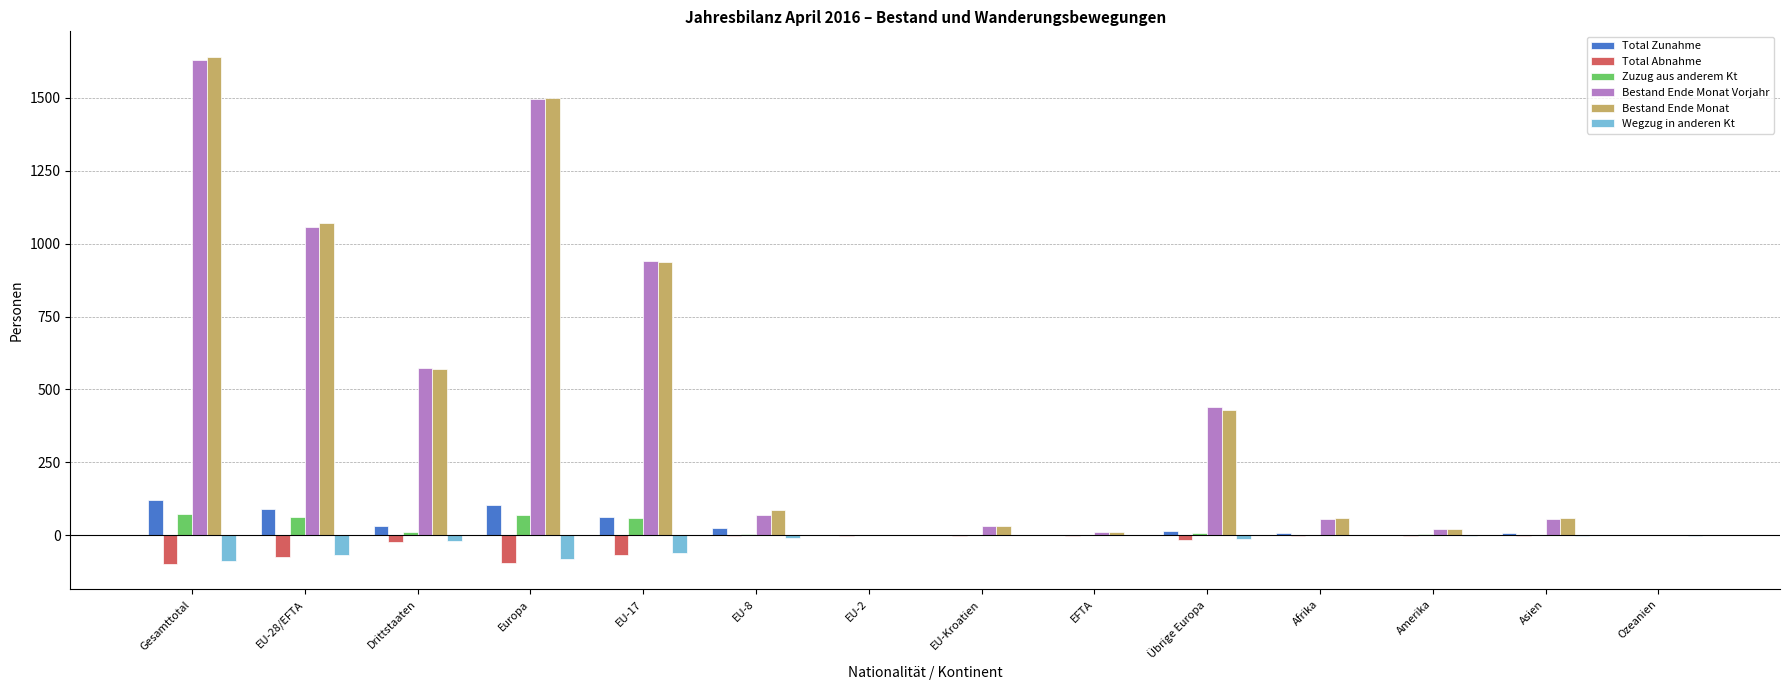

What is the greatest value displayed?

1641